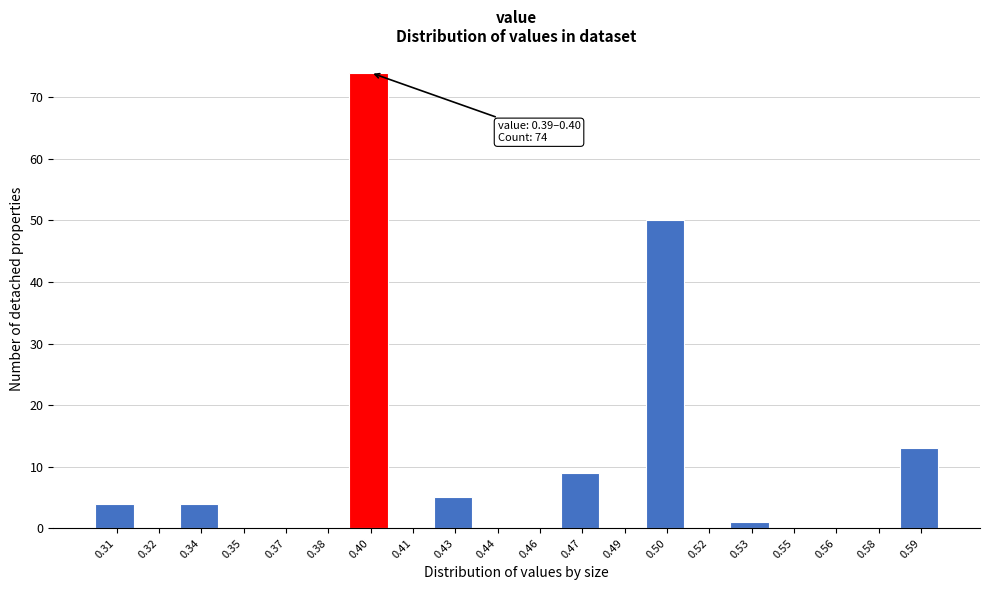

Over which range of the x-axis is the bar tallest?

0.390 to 0.405